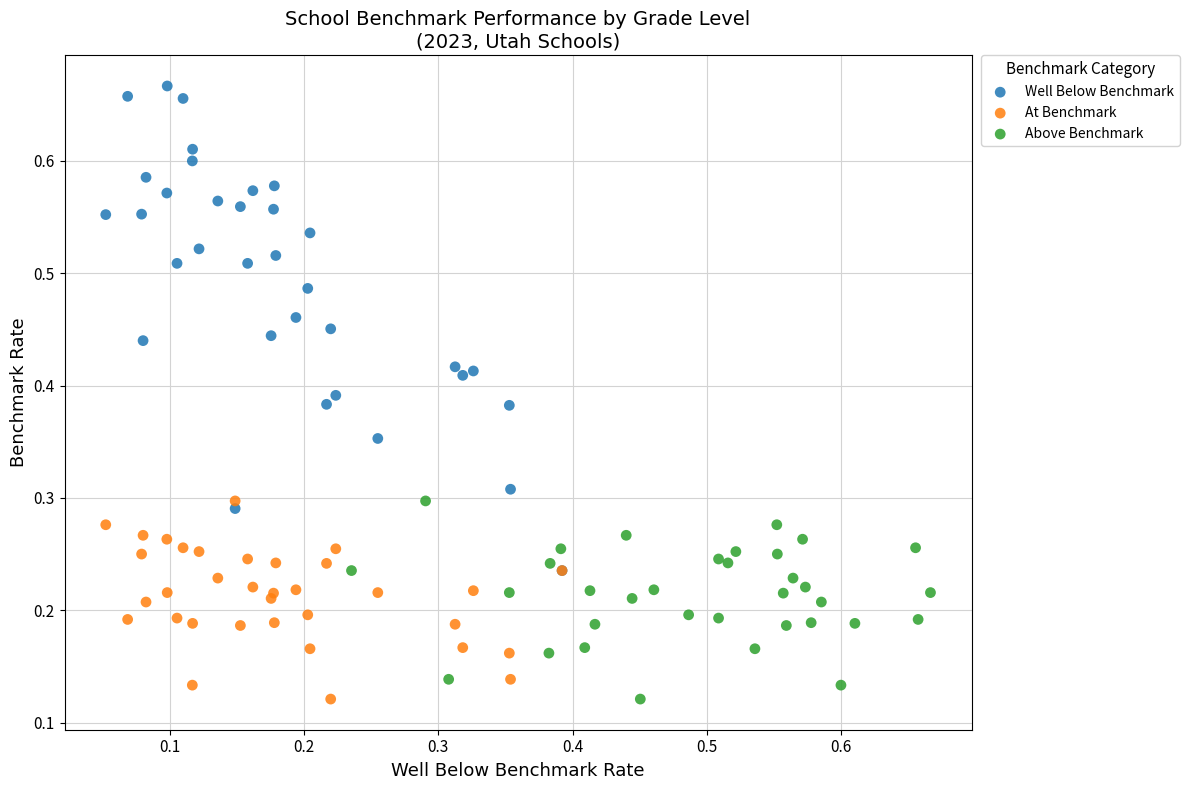

Which series has the widest spread of Y values?

Well Below Benchmark